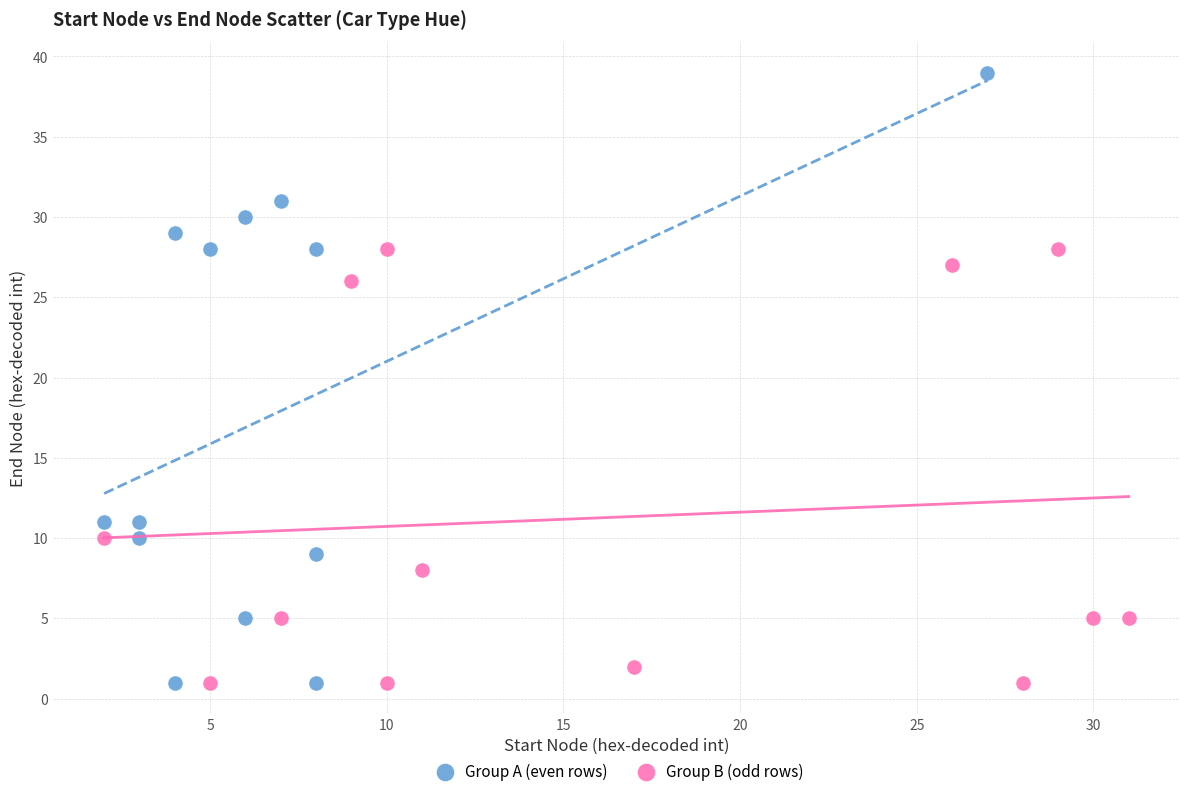

Which series contains the highest Y value?

Group A (even rows)